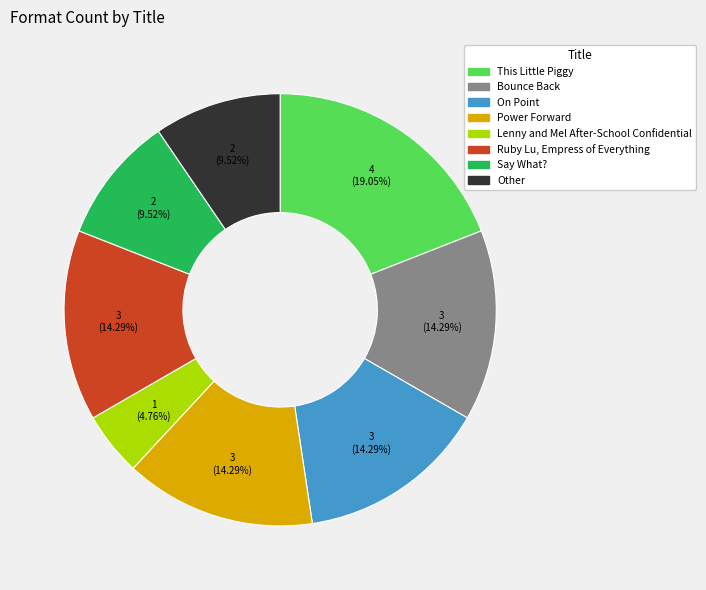

To the nearest percent, what is the difference between the largest and smallest slice percentages?

14%